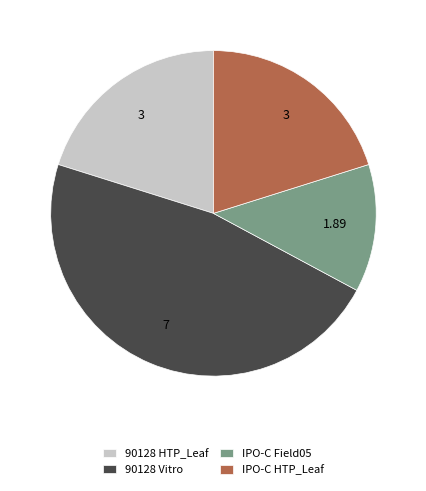

Does any single category account for the majority?

No